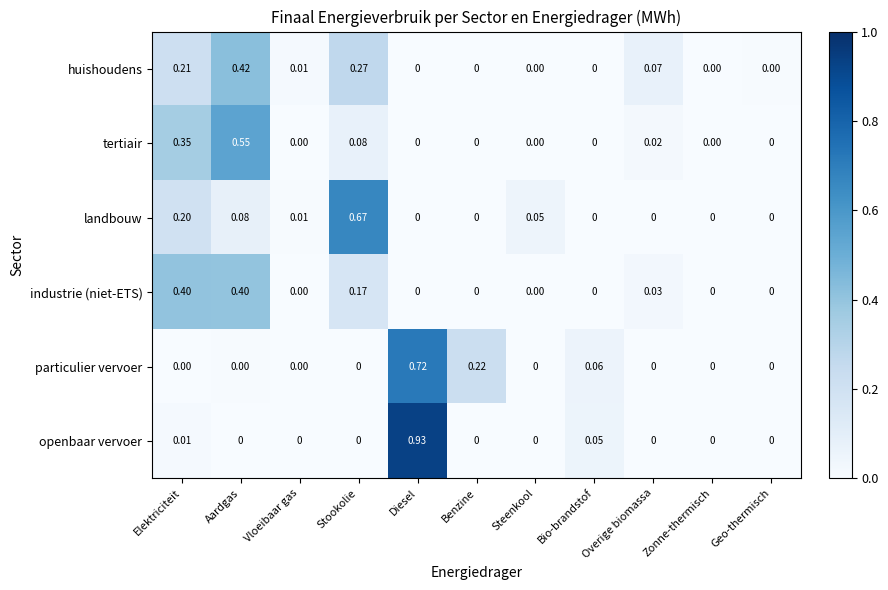

Rank the series by their maximum value, from highest to lowest.

openbaar vervoer, particulier vervoer, landbouw, tertiair, huishoudens, industrie (niet-ETS)